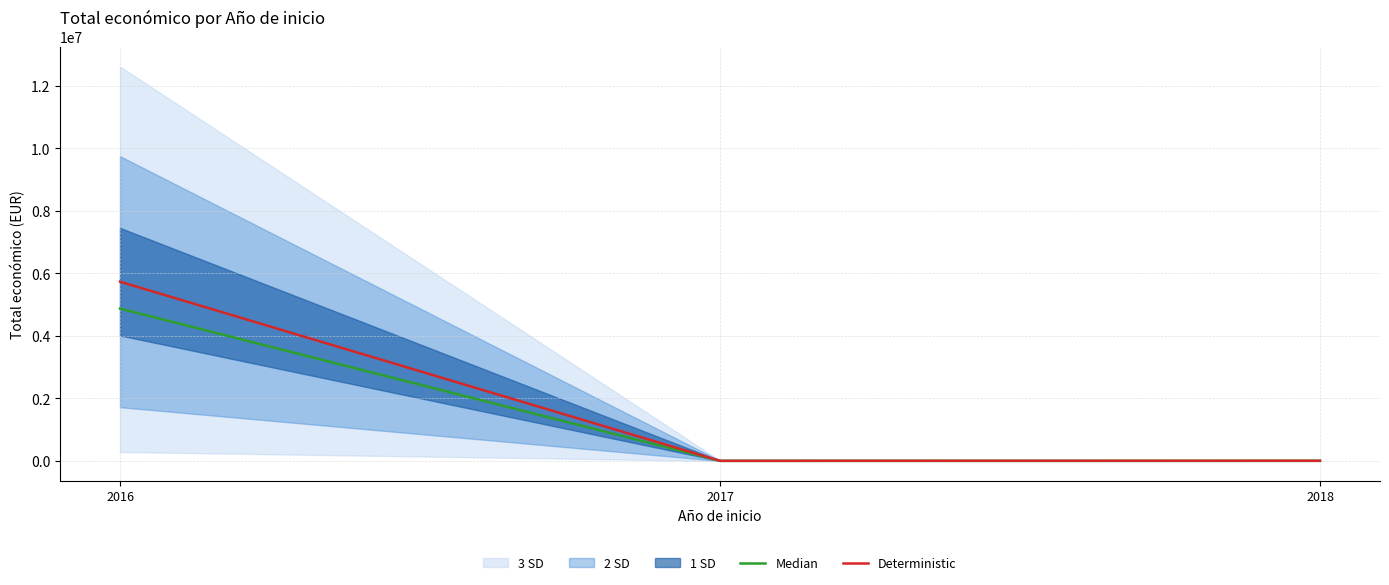

Which has a higher value, 2016 or 2018?

2016